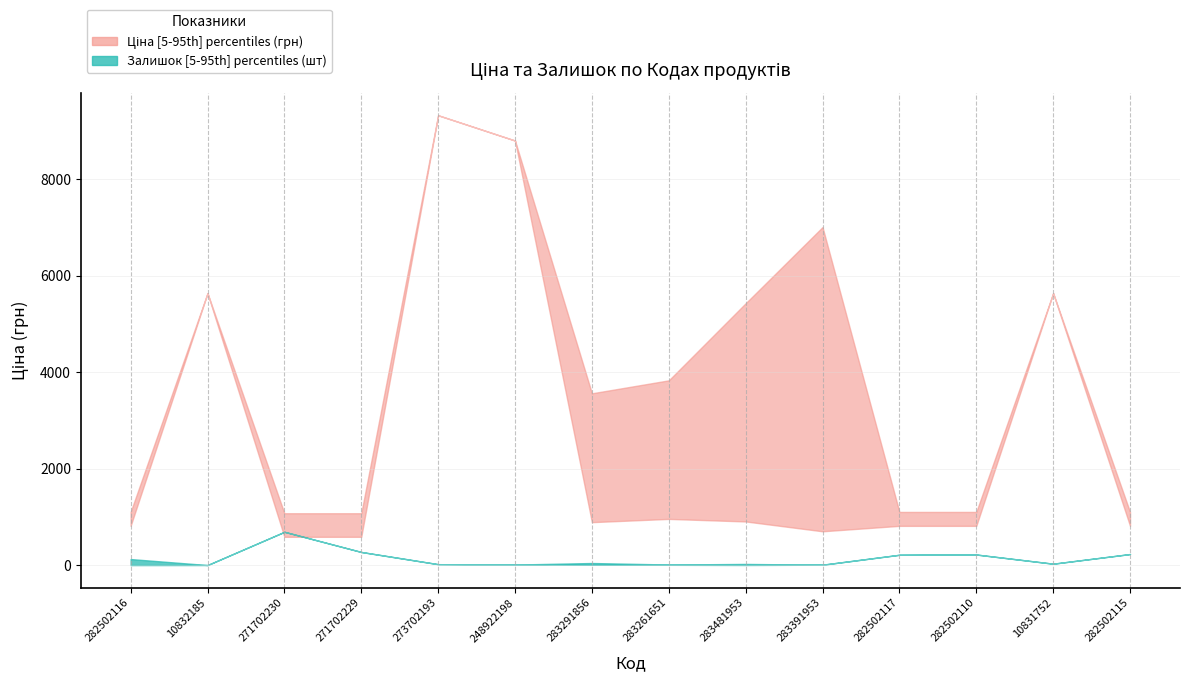

Between 282502116 and 248922198, which series saw the biggest shift?

Ціна lower